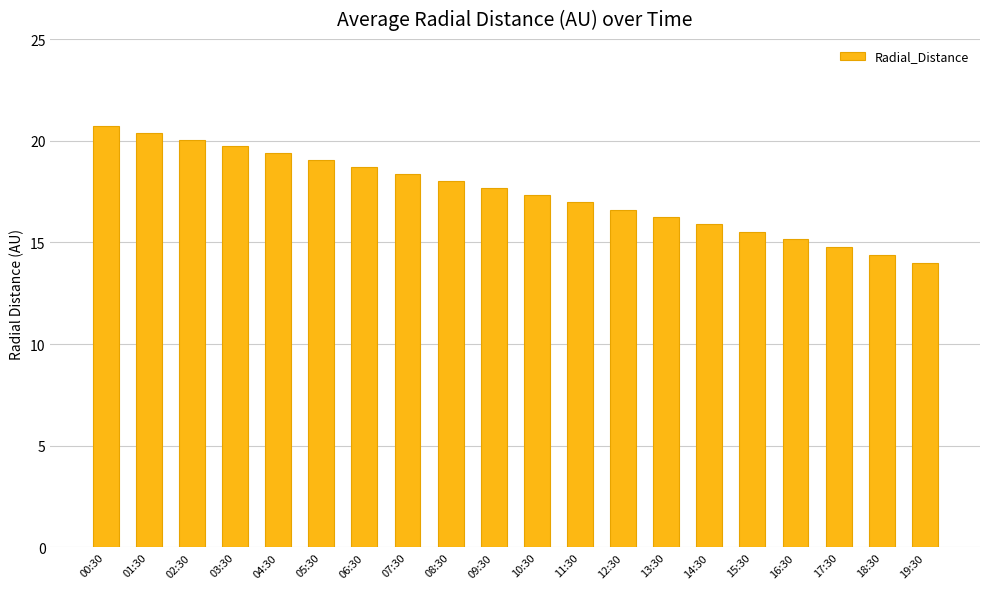

Between 11:30 and 07:30, which is larger?

07:30